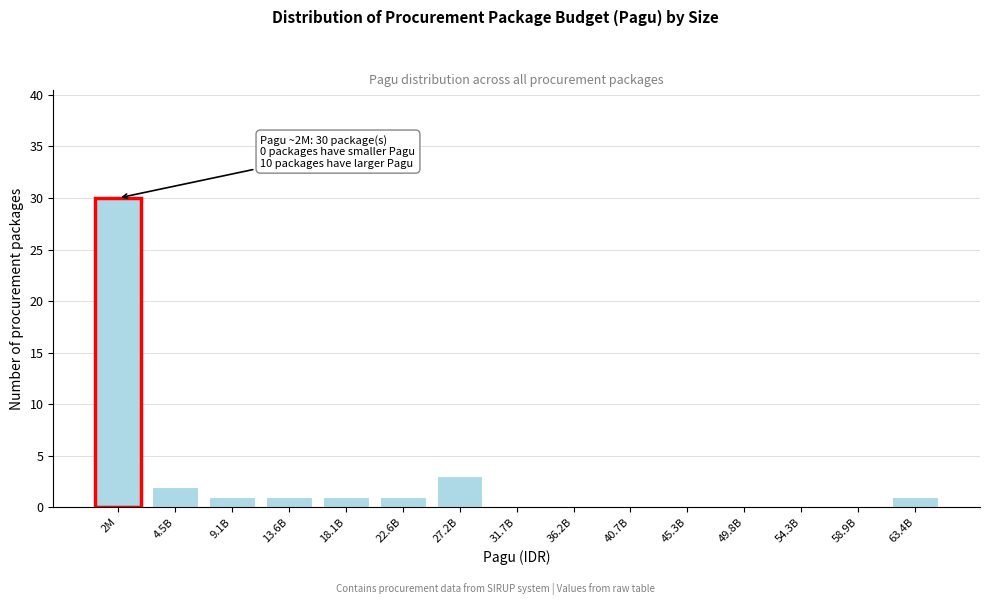

Reading right to left, transcribe all the data shown in this chart.

63.4B=1	58.9B=0	54.3B=0	49.8B=0	45.3B=0	40.7B=0	36.2B=0	31.7B=0	27.2B=3	22.6B=1	18.1B=1	13.6B=1	9.1B=1	4.5B=2	2M=30